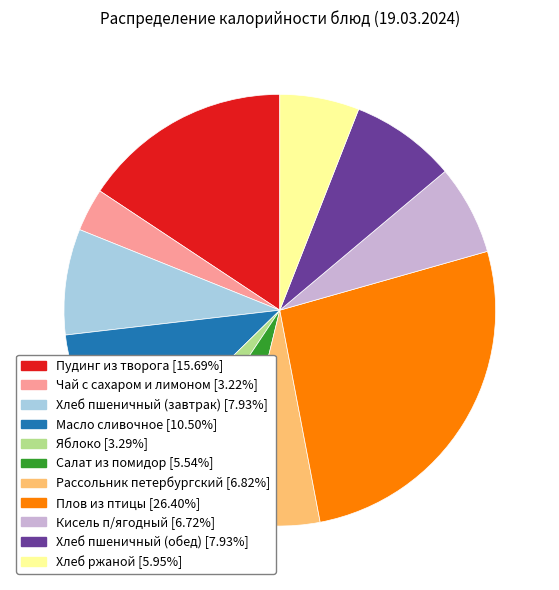

How many segments does this pie chart have?

11